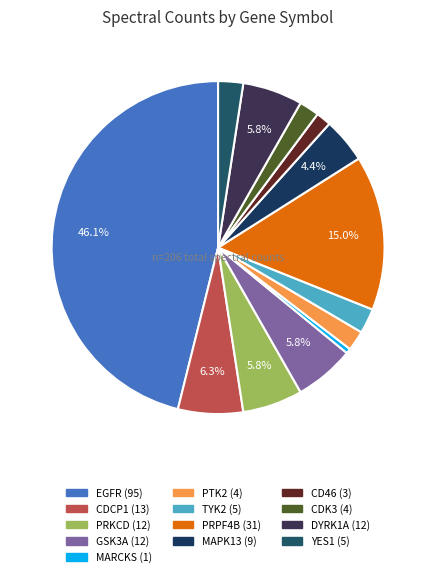

Rank the categories by value from highest to lowest.

EGFR, PRPF4B, CDCP1, PRKCD, GSK3A, DYRK1A, MAPK13, TYK2, YES1, PTK2, CDK3, CD46, MARCKS